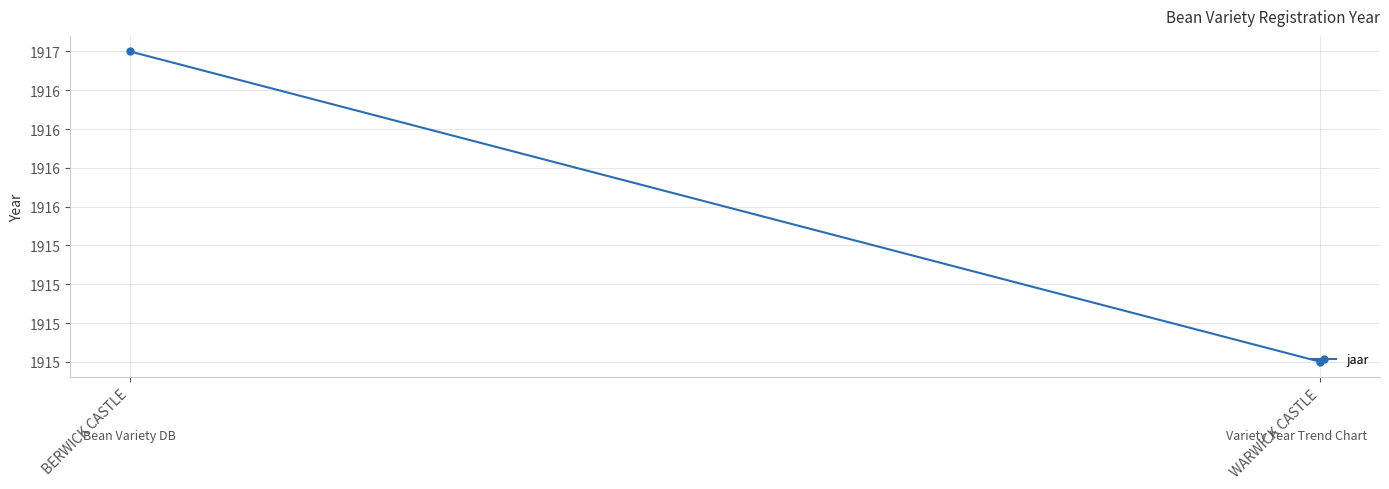

Reading left to right, what are all the values shown in this chart?

1917	1915